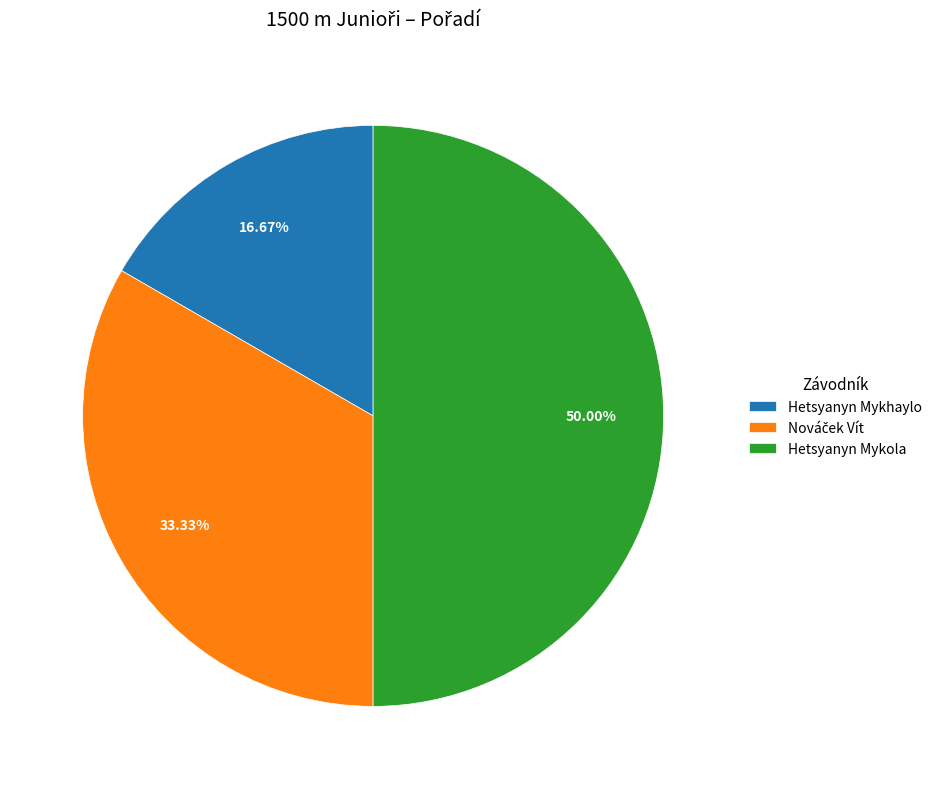

What is the smallest slice in the pie chart?

Hetsyanyn Mykhaylo